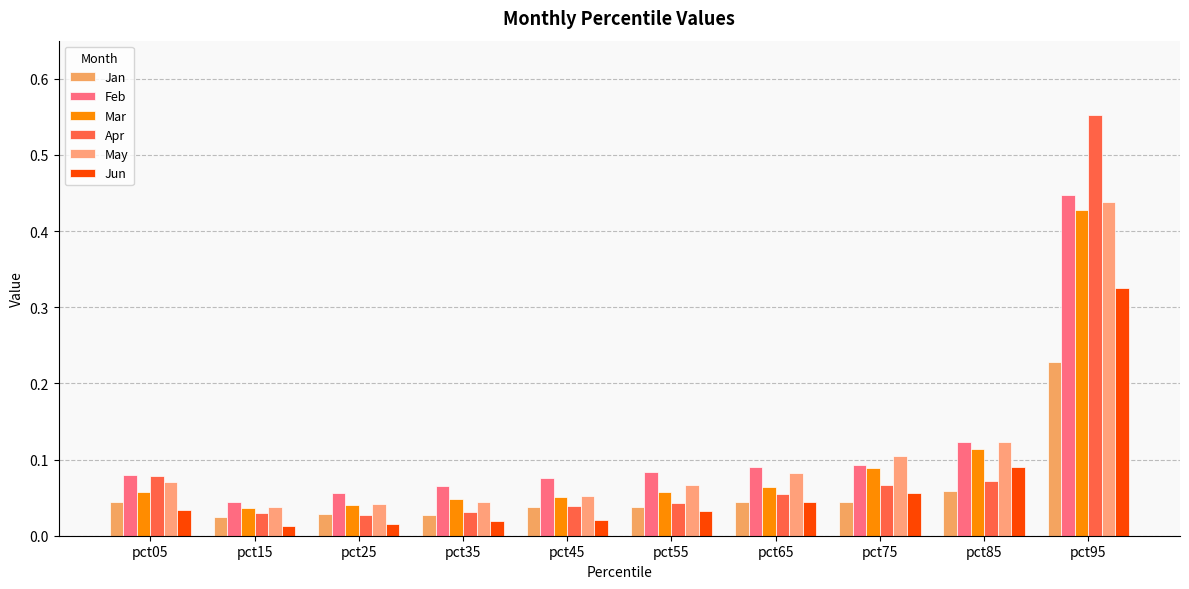

Count the number of categories in the chart.

10